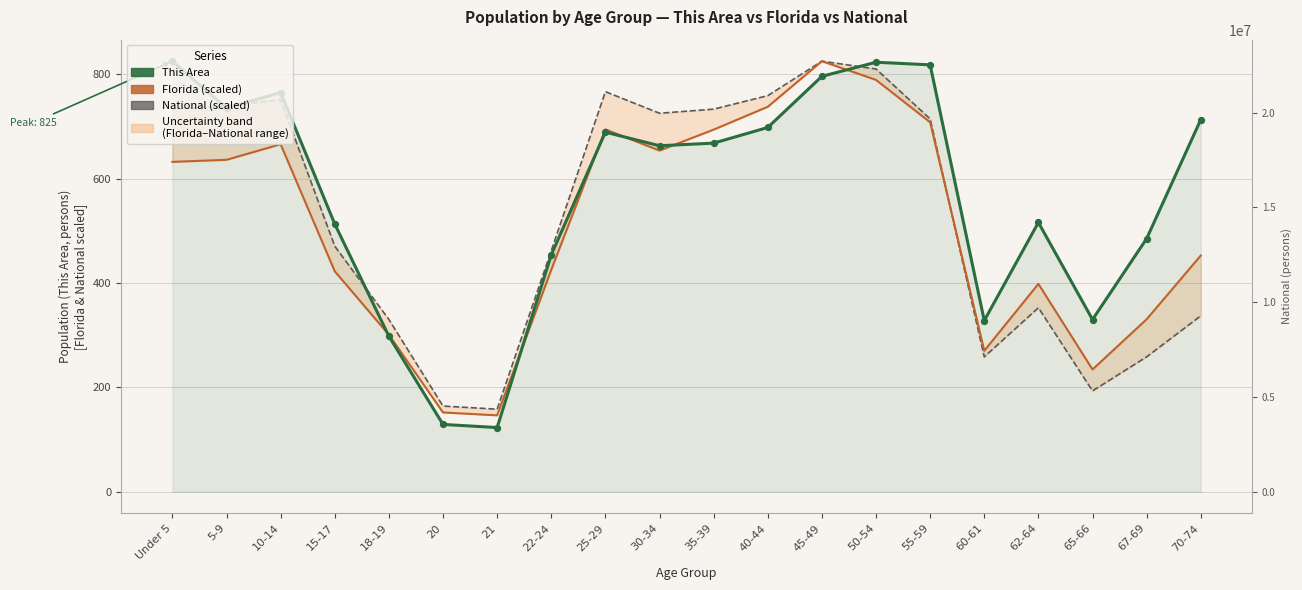

Which series contains the highest Y value?

National (scaled)